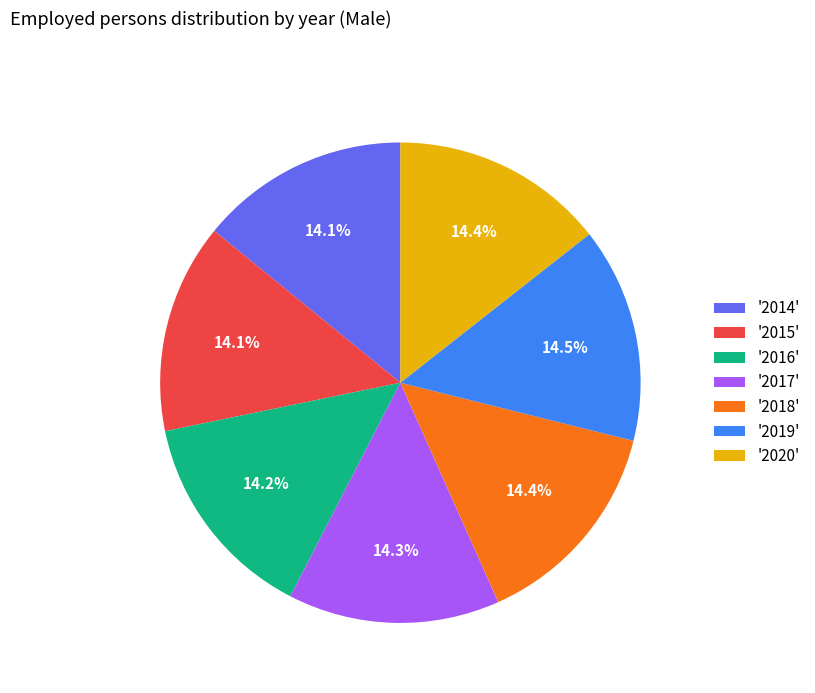

Approximately how many times larger is the value at '2016' compared to '2018'?

1.0